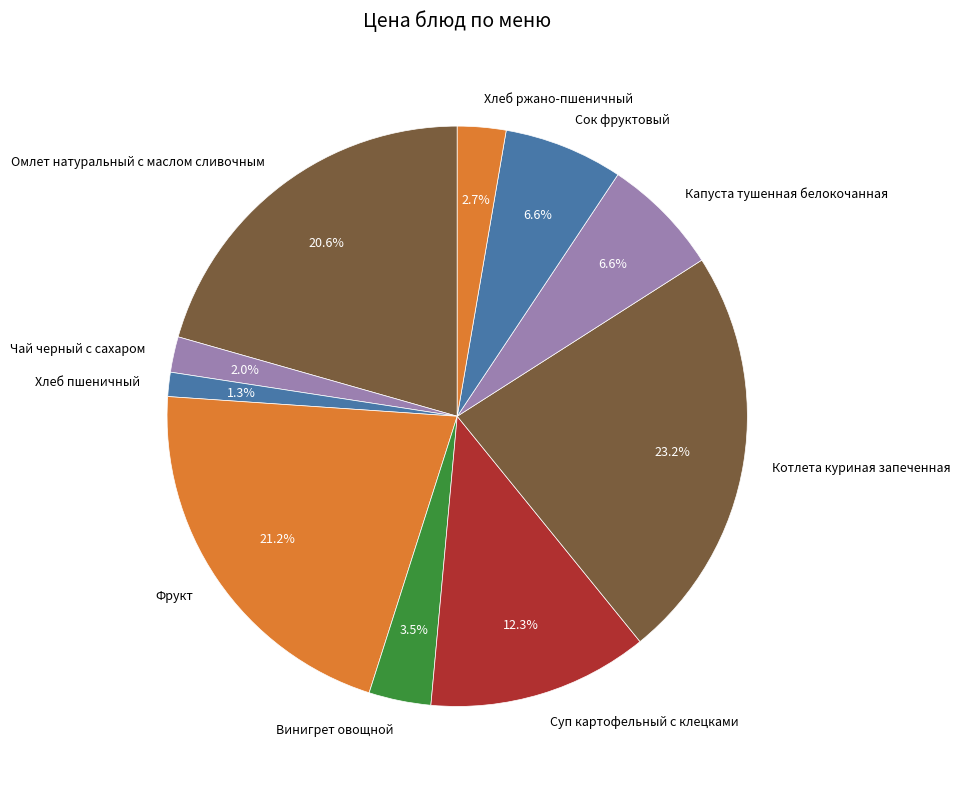

To the nearest percent, what portion does Суп картофельный с клецками represent?

12%